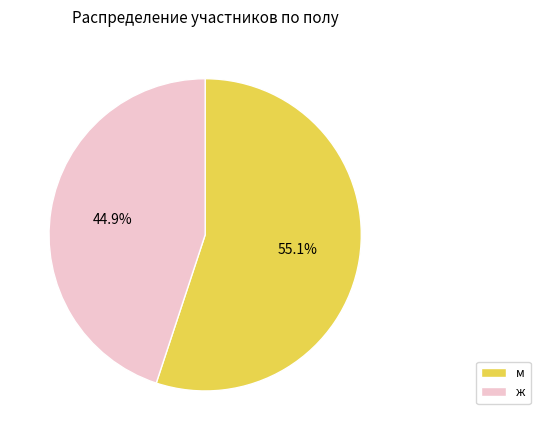

Which category has the biggest portion of the pie?

м